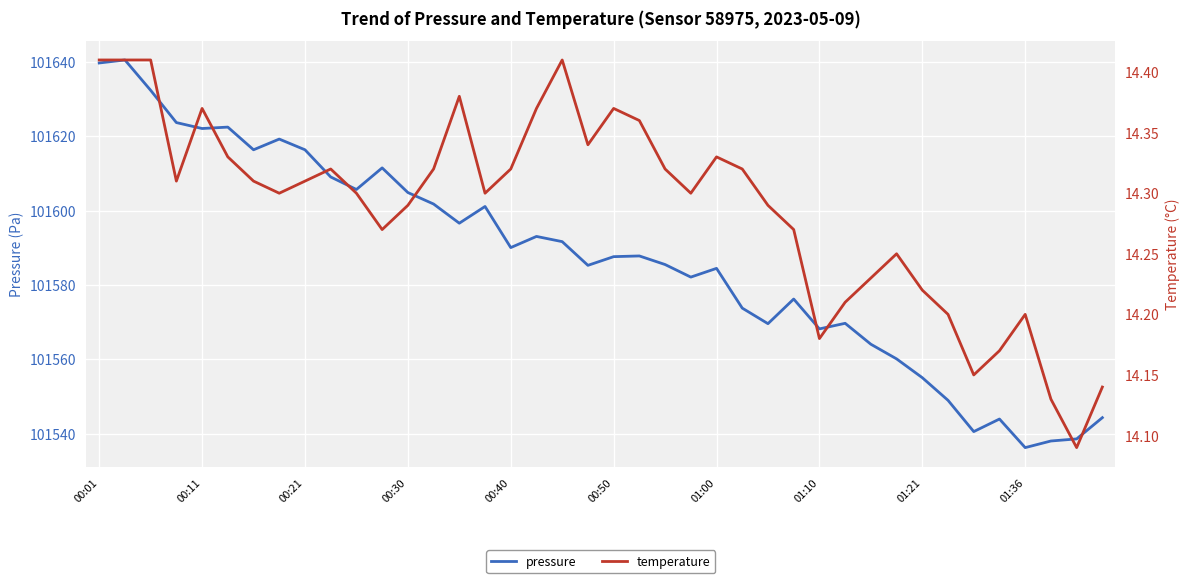

True or false: pressure and temperature cross at least once.

False